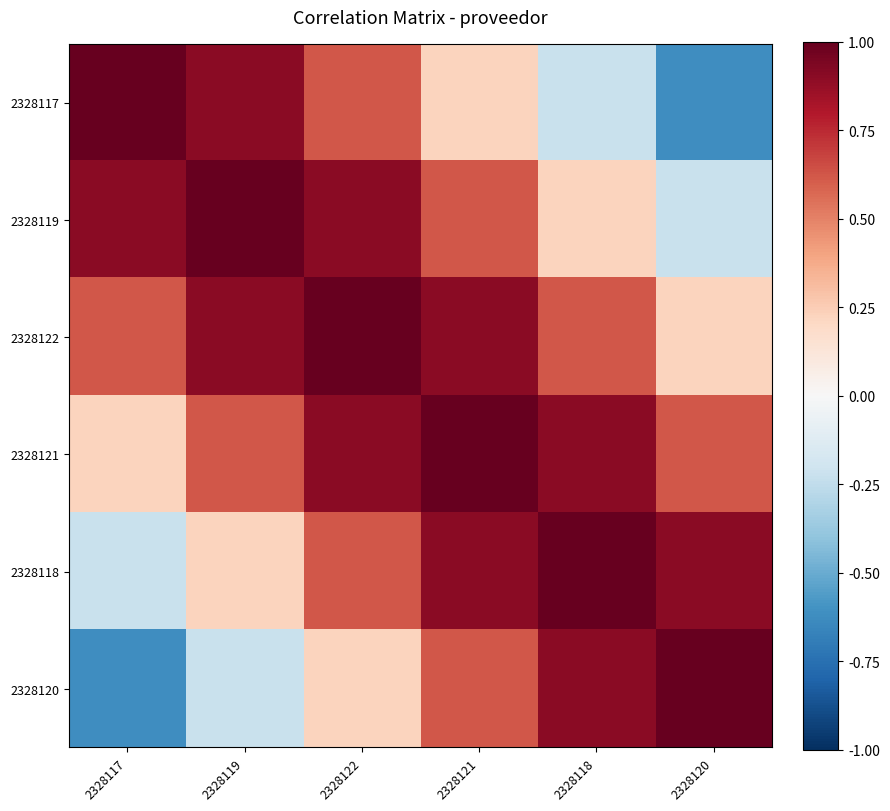

At which category is the sum across all series the highest?

2328122